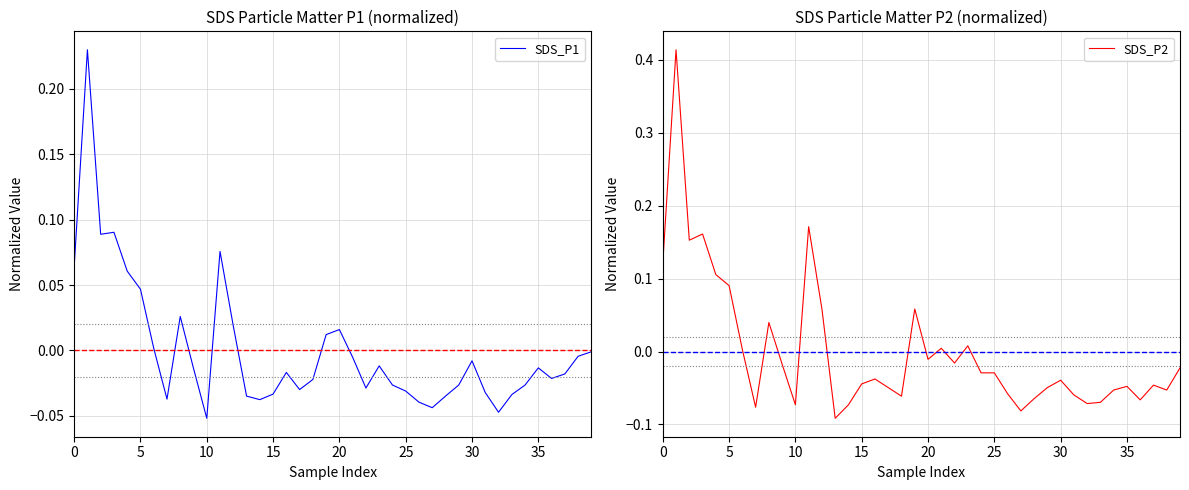

How many series are shown in this chart?

2